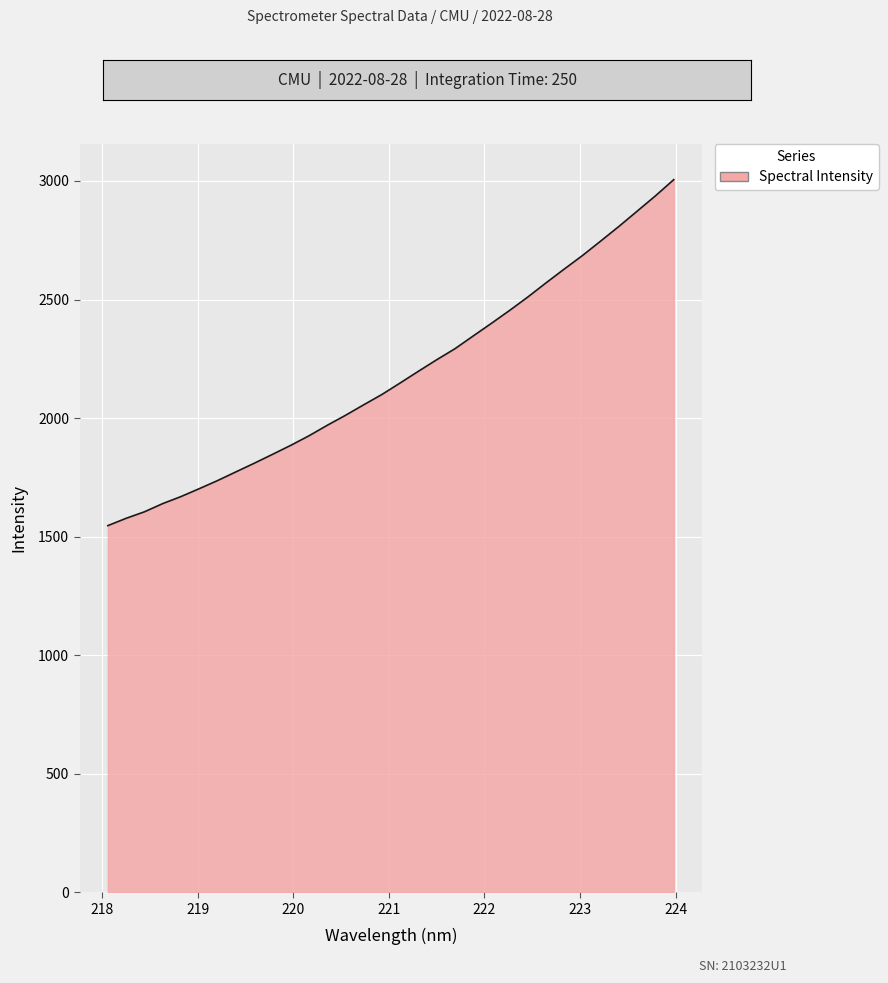

What is the difference between the maximum and minimum values?

1459.4